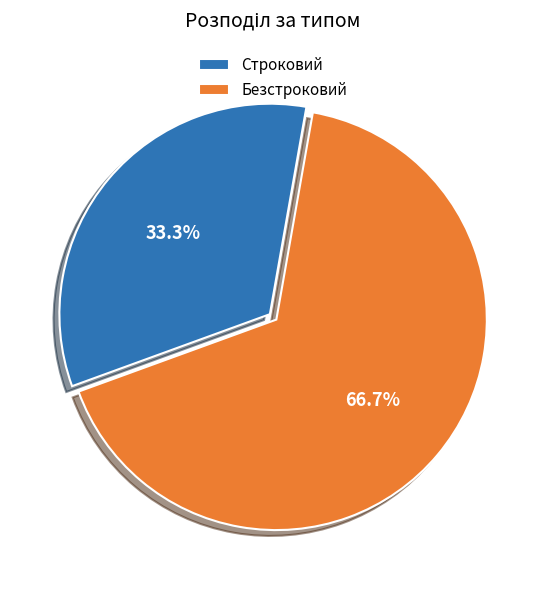

What is the ratio of the value at Безстроковий to the value at Строковий?

2.0